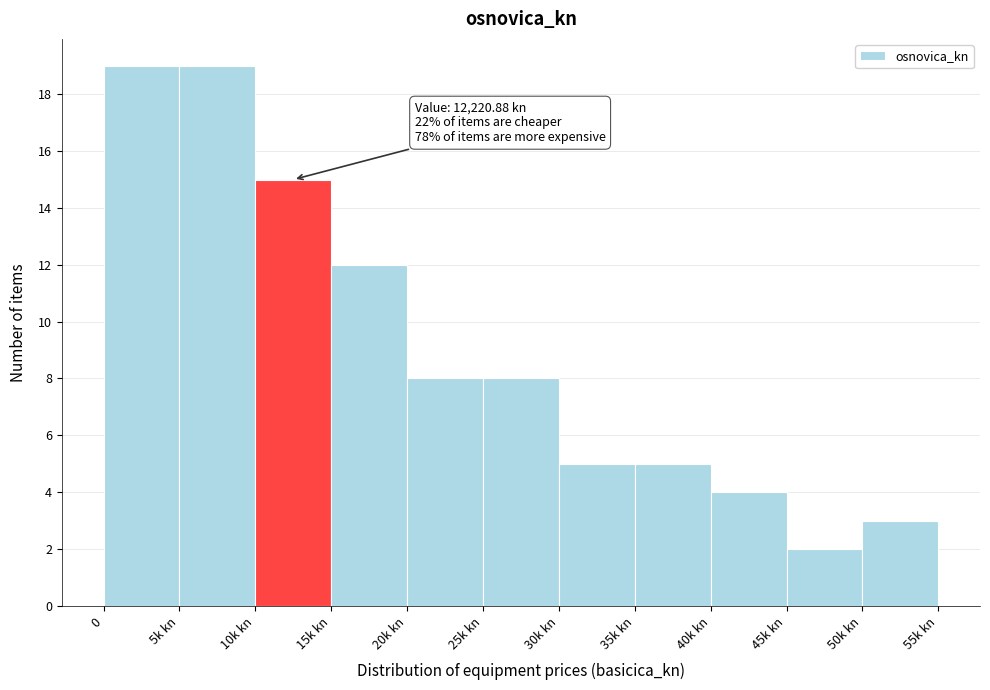

Reading right to left, extract all data points from this chart.

3	2	4	5	5	8	8	12	15	19	19